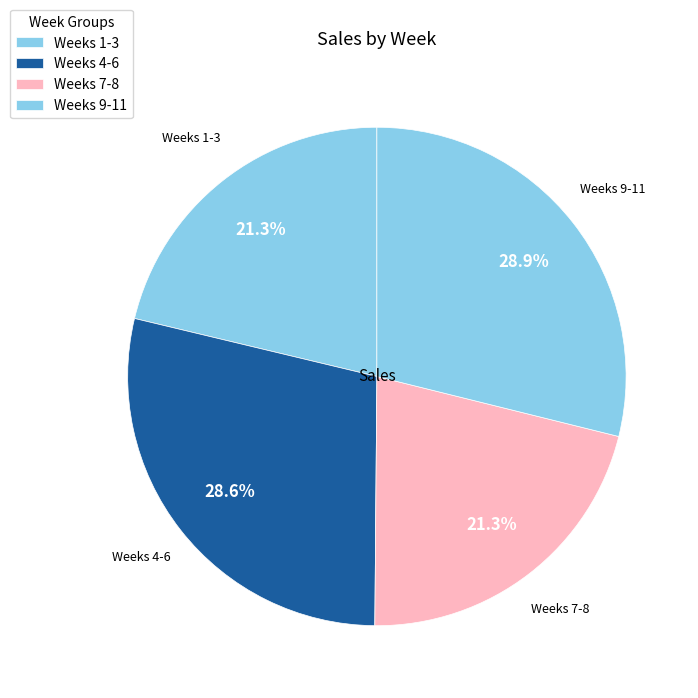

Which has a higher value, Weeks 1-3 or Weeks 9-11?

Weeks 9-11